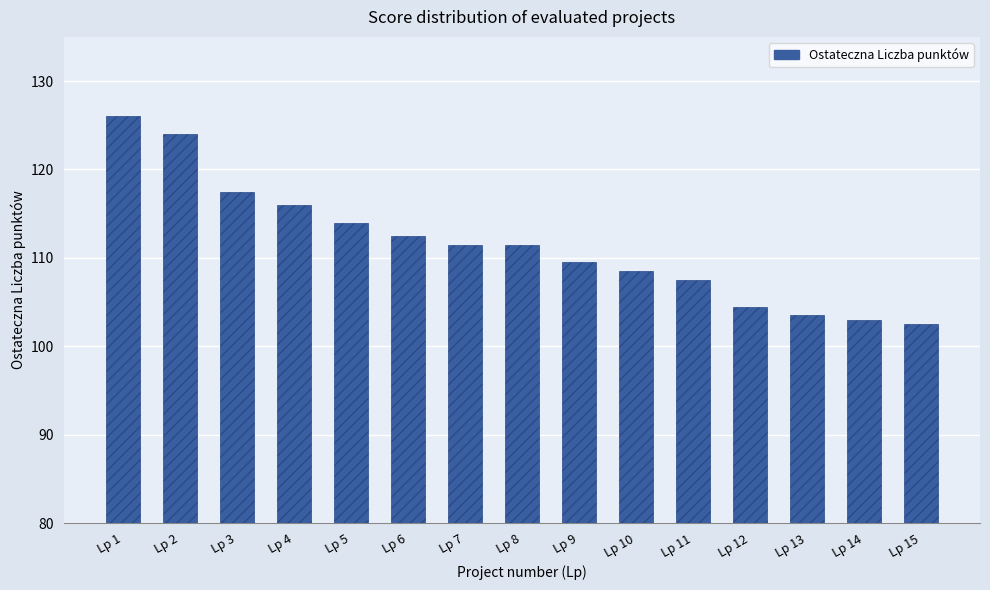

Reading left to right, what are all the values shown in this chart?

Lp 1=126.0	Lp 2=124.0	Lp 3=117.5	Lp 4=116.0	Lp 5=114.0	Lp 6=112.5	Lp 7=111.5	Lp 8=111.5	Lp 9=109.5	Lp 10=108.5	Lp 11=107.5	Lp 12=104.5	Lp 13=103.5	Lp 14=103.0	Lp 15=102.5